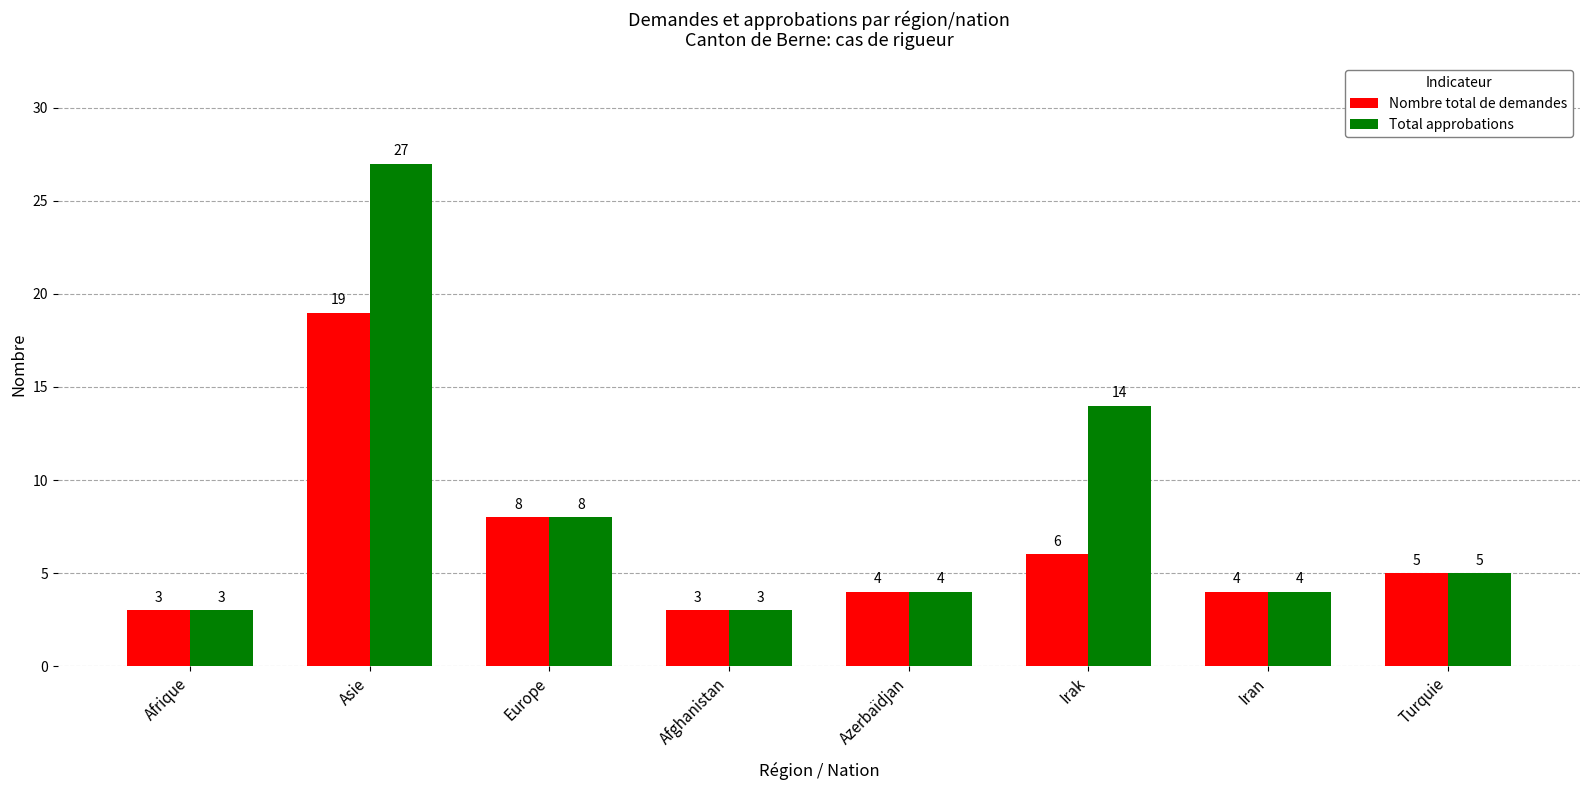

What is the smallest value displayed?

3